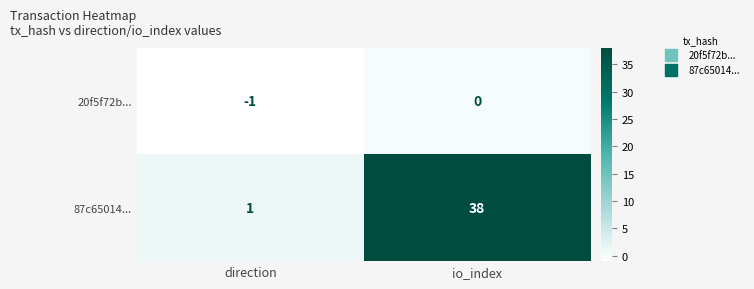

Which category has the highest value in the 20f5f72b... series?

io_index